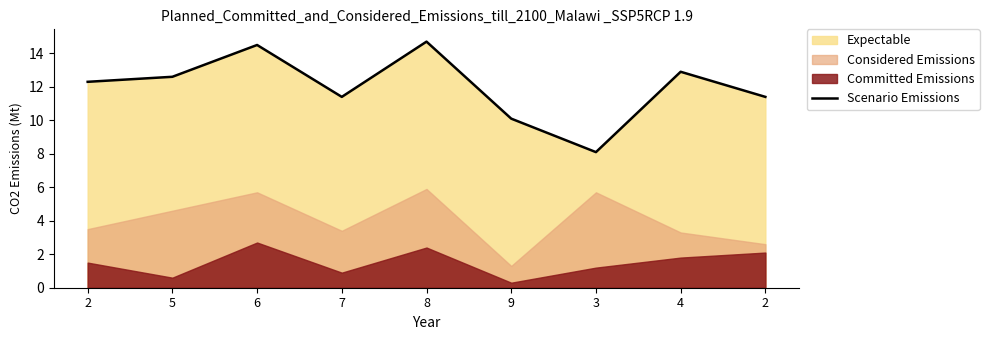

Rank the categories by value from lowest to highest.

3, 9, 7, 2, 2, 5, 4, 6, 8